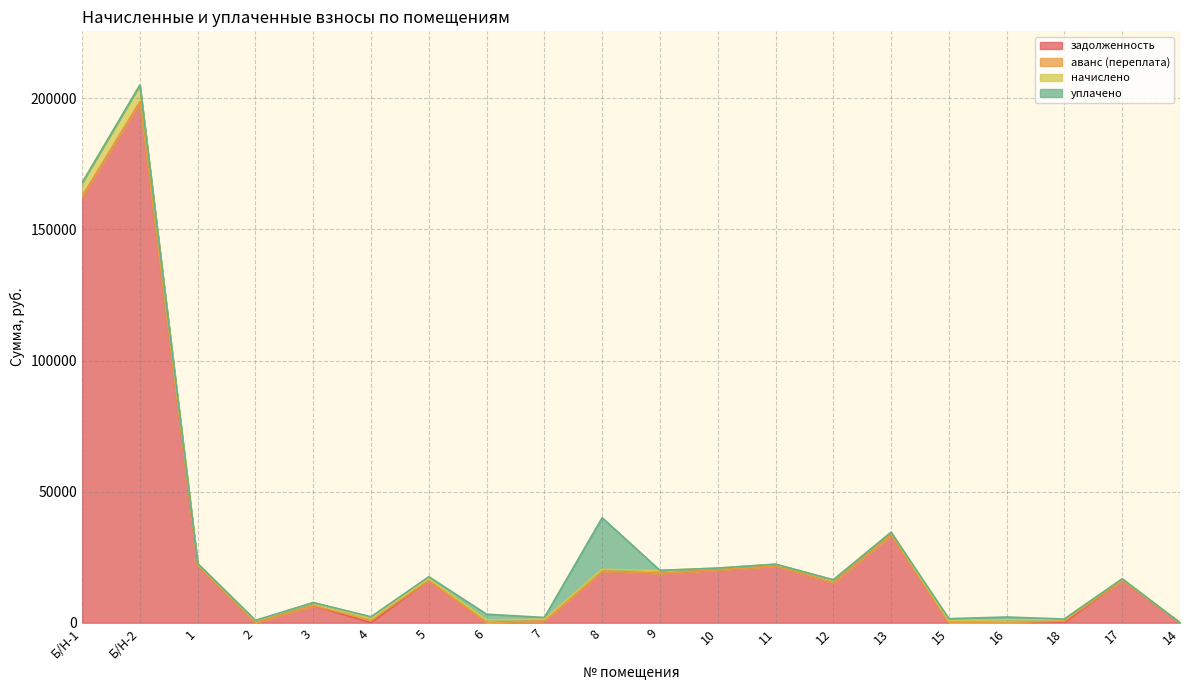

What are all the series names shown in the legend?

задолженность, аванс (переплата), начислено, уплачено